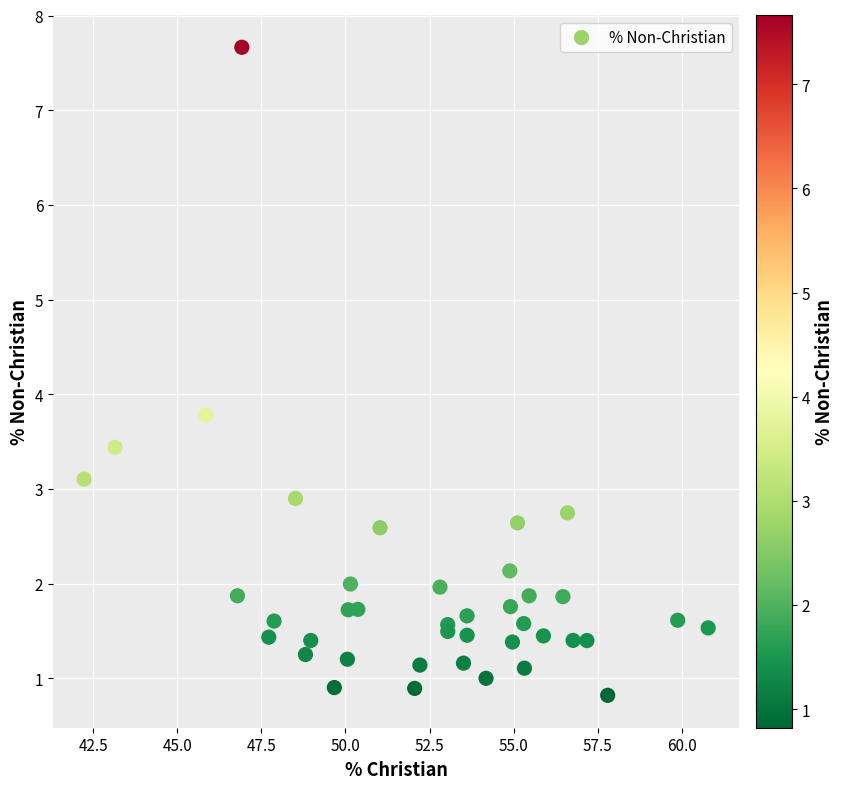

What Y value in the scatter plot is closest to 4?

3.8